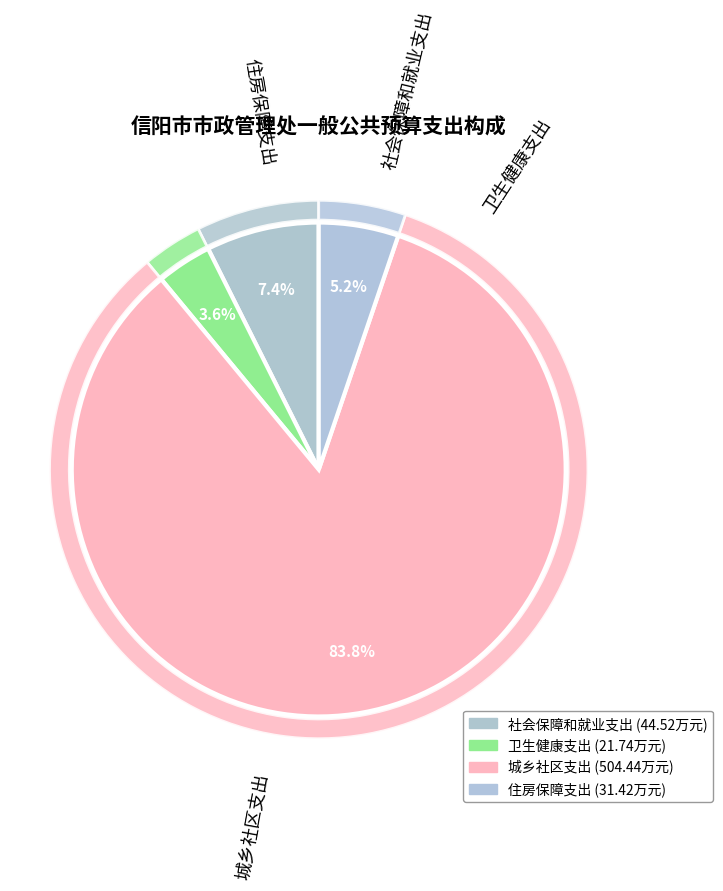

Do 城乡社区支出 and 住房保障支出 together represent more than half of the pie?

Yes